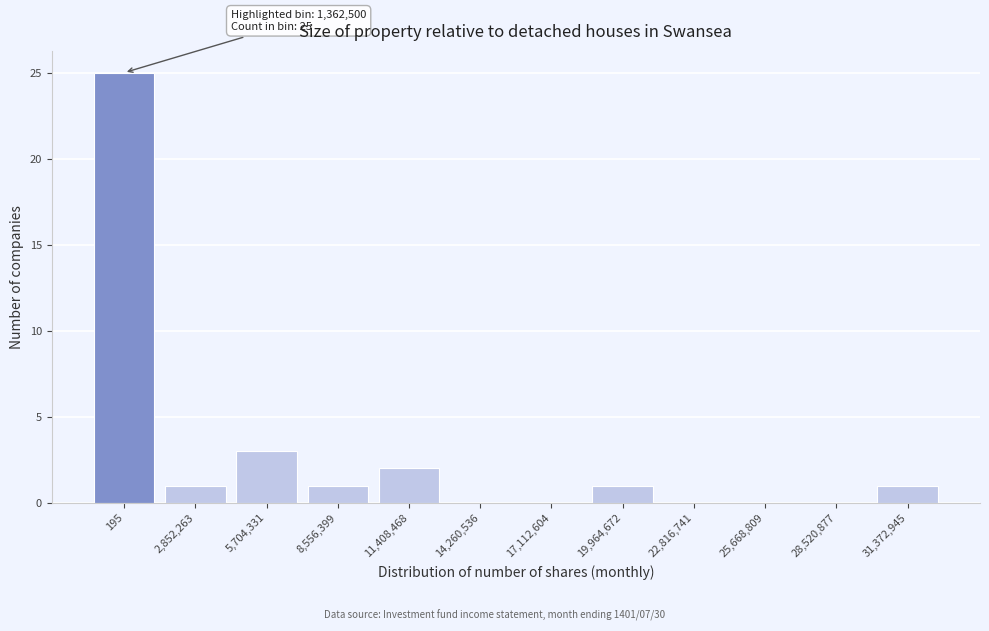

Reading right to left, transcribe all the data shown in this chart.

31,372,945=1	28,520,877=0	25,668,809=0	22,816,741=0	19,964,672=1	17,112,604=0	14,260,536=0	11,408,468=2	8,556,399=1	5,704,331=3	2,852,263=1	195=25